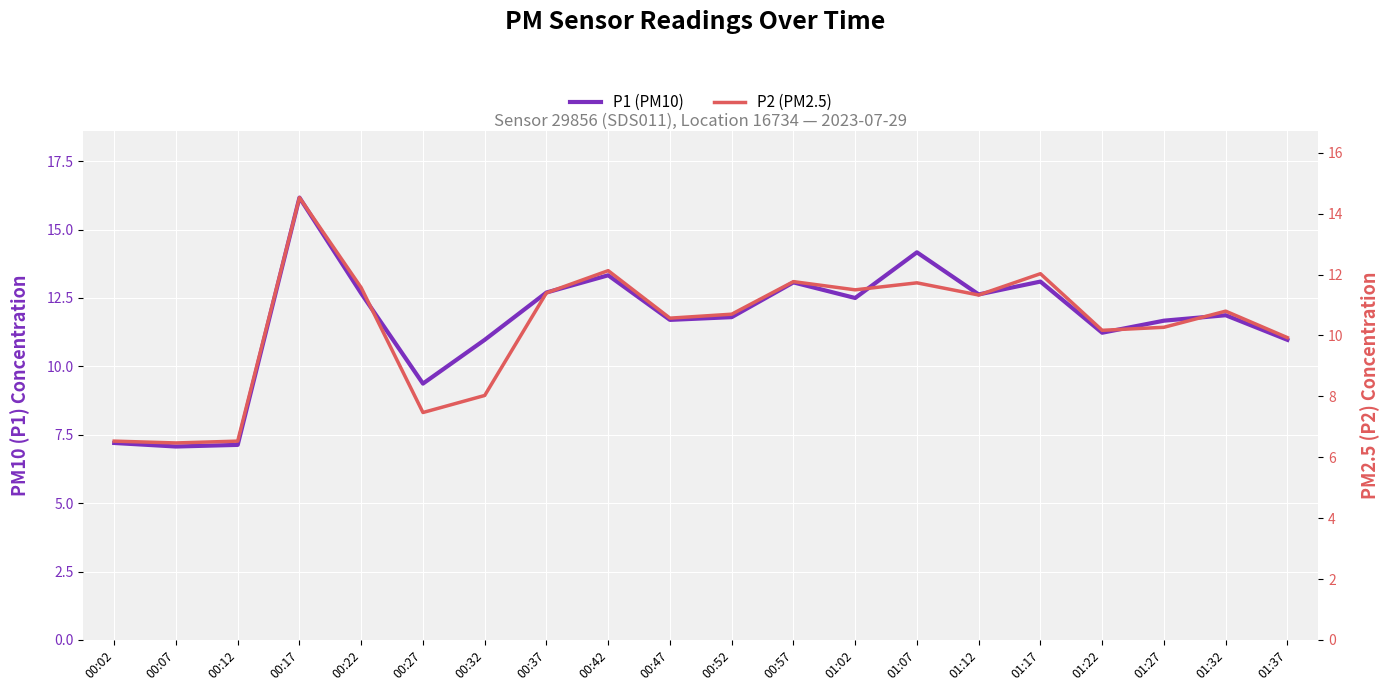

Rank the series at 00:27 from highest to lowest value.

P1 (PM10), P2 (PM2.5)